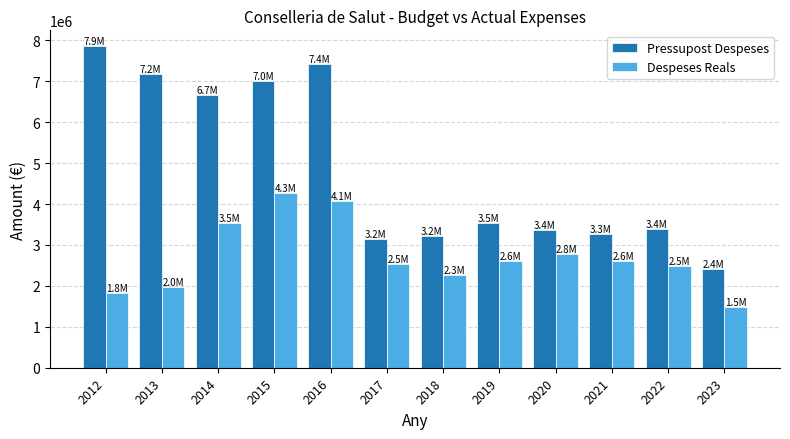

How many values in the Despeses Reals series exceed 2614685?

6